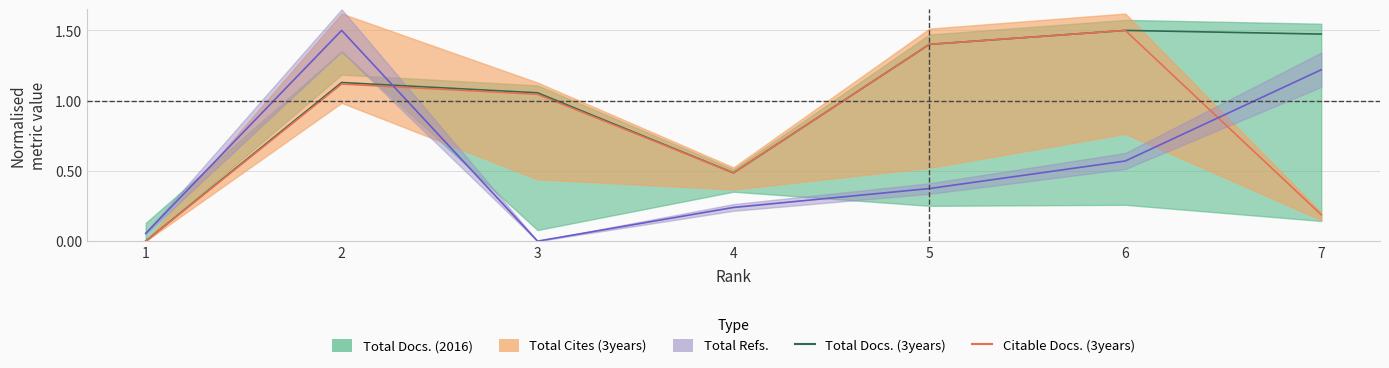

True or false: Total Docs. (3years) and Citable Docs. (3years) intersect in this chart.

False